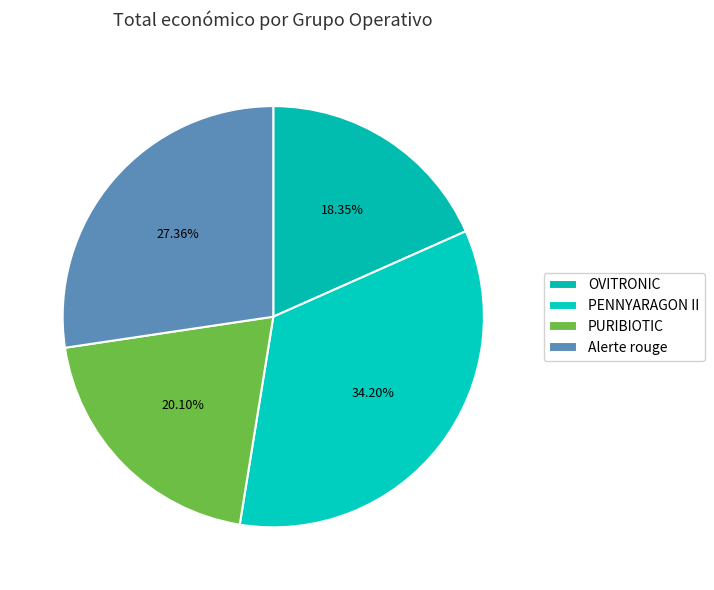

To the nearest percent, what percentage of the pie is OVITRONIC?

18%